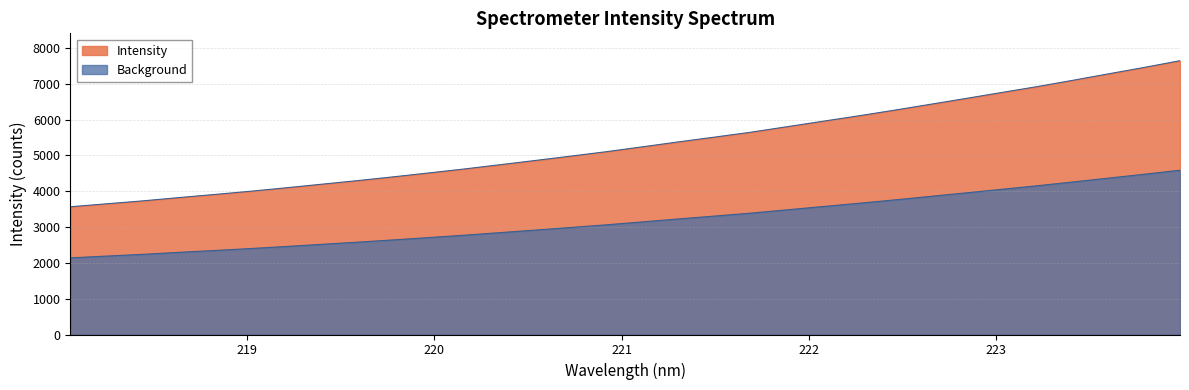

Where is the data nearest to the value 5606?

221.6902